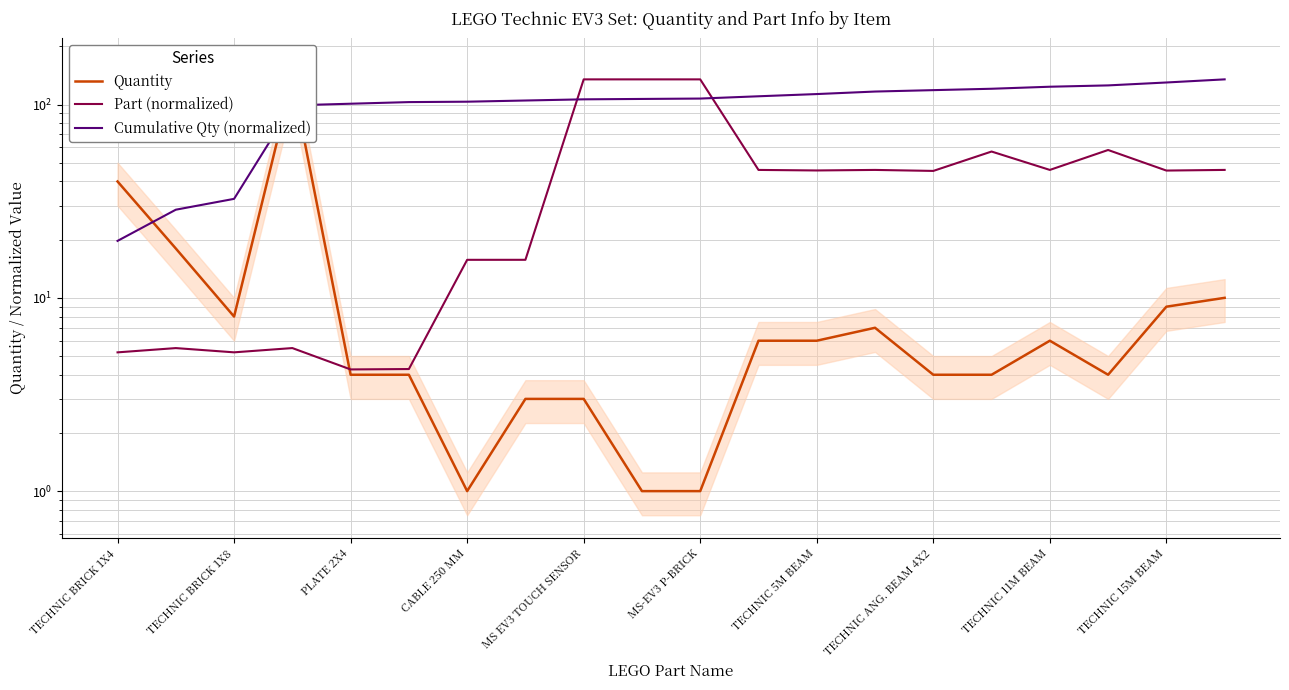

What position from the right is TECHNIC 11M BEAM?

4